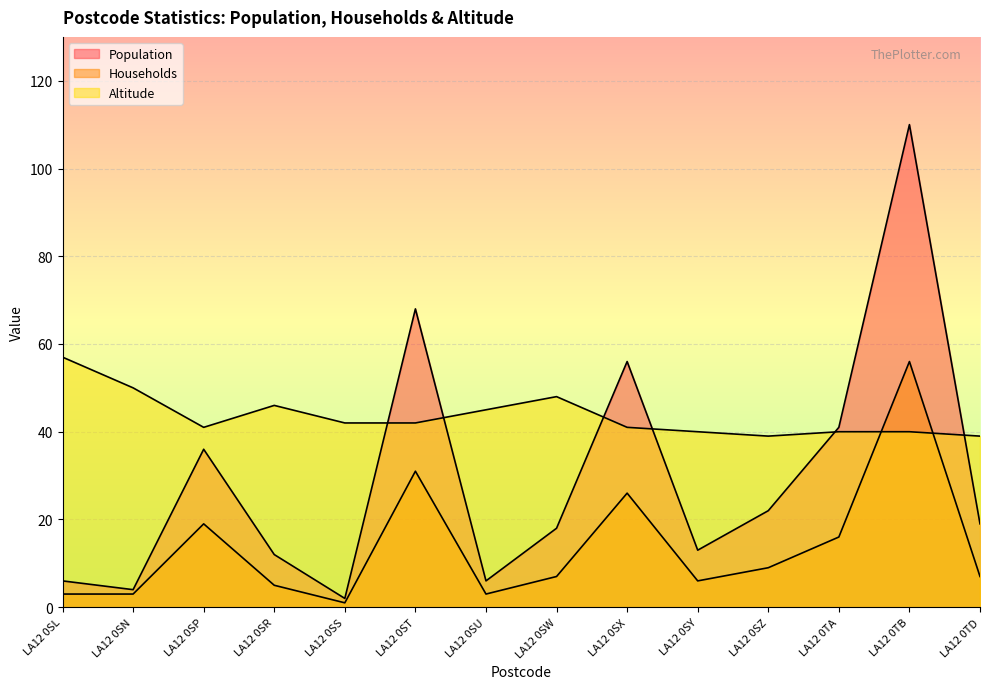

Where does the Altitude series first go above 42?

LA12 0SL